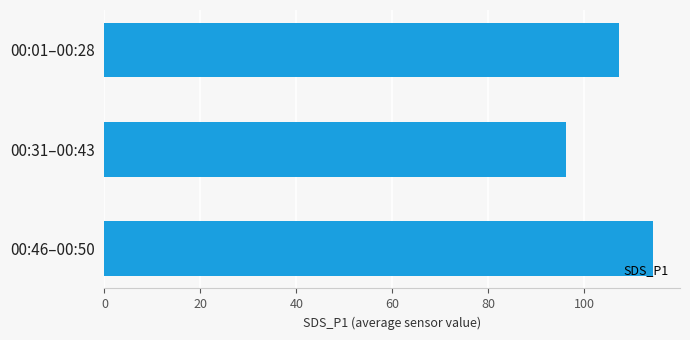

Reading bottom to top, list all the values displayed in this chart.

114.2	96.1	107.1